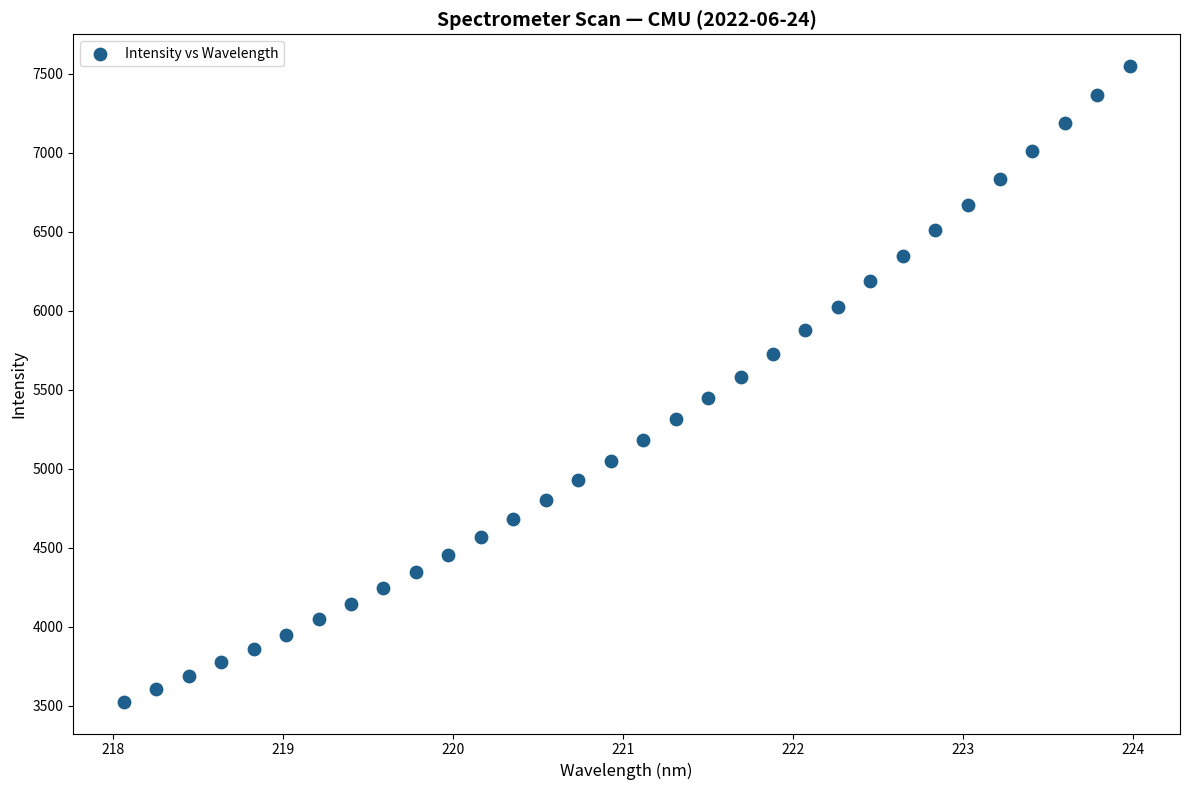

What is the range of X values (max minus min)?

5.9